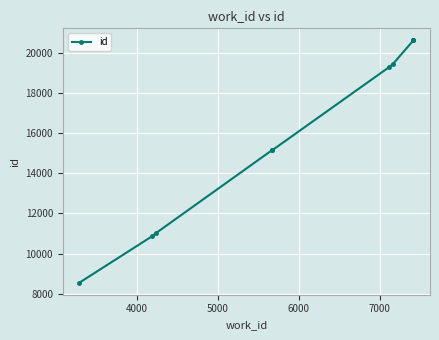

What is the difference between the maximum and second lowest values?

9739